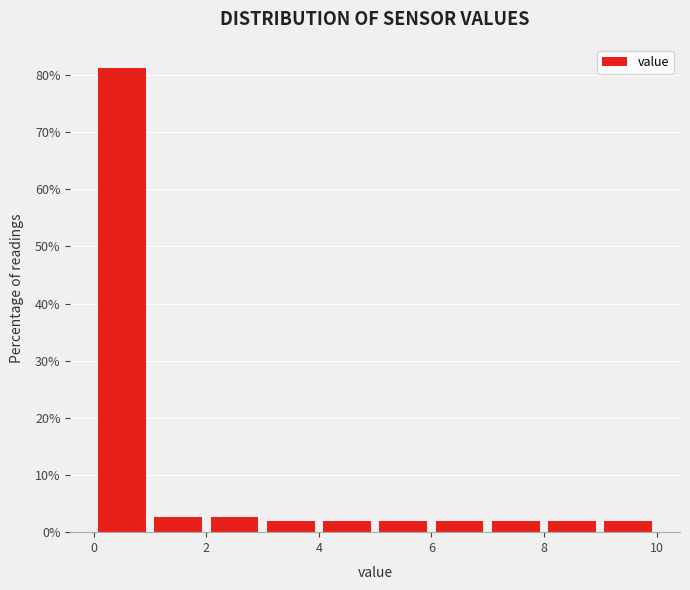

What is the height of the bar covering 7 to 8 on the x-axis? The values are not printed on the chart, so give them approximately, as read against the axis.

2